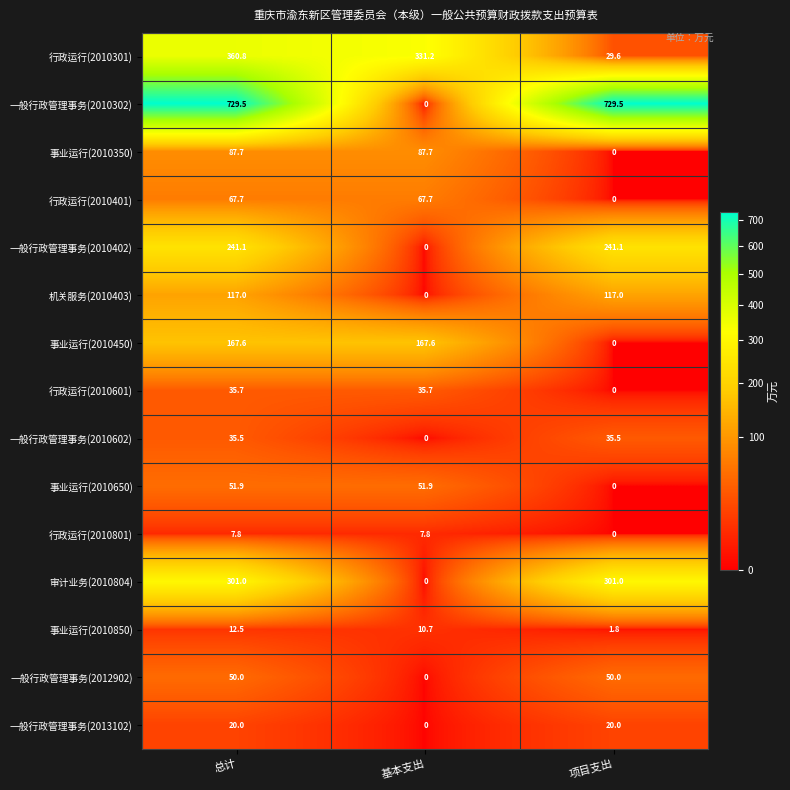

What is the total value across all series at 基本支出?

760.3